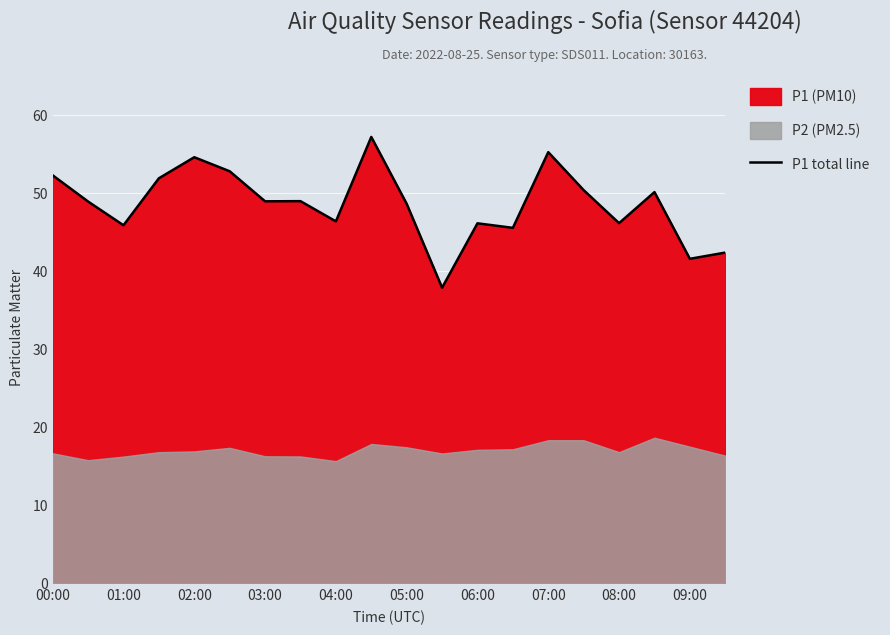

What is the minimum value for P1 total line?

37.9